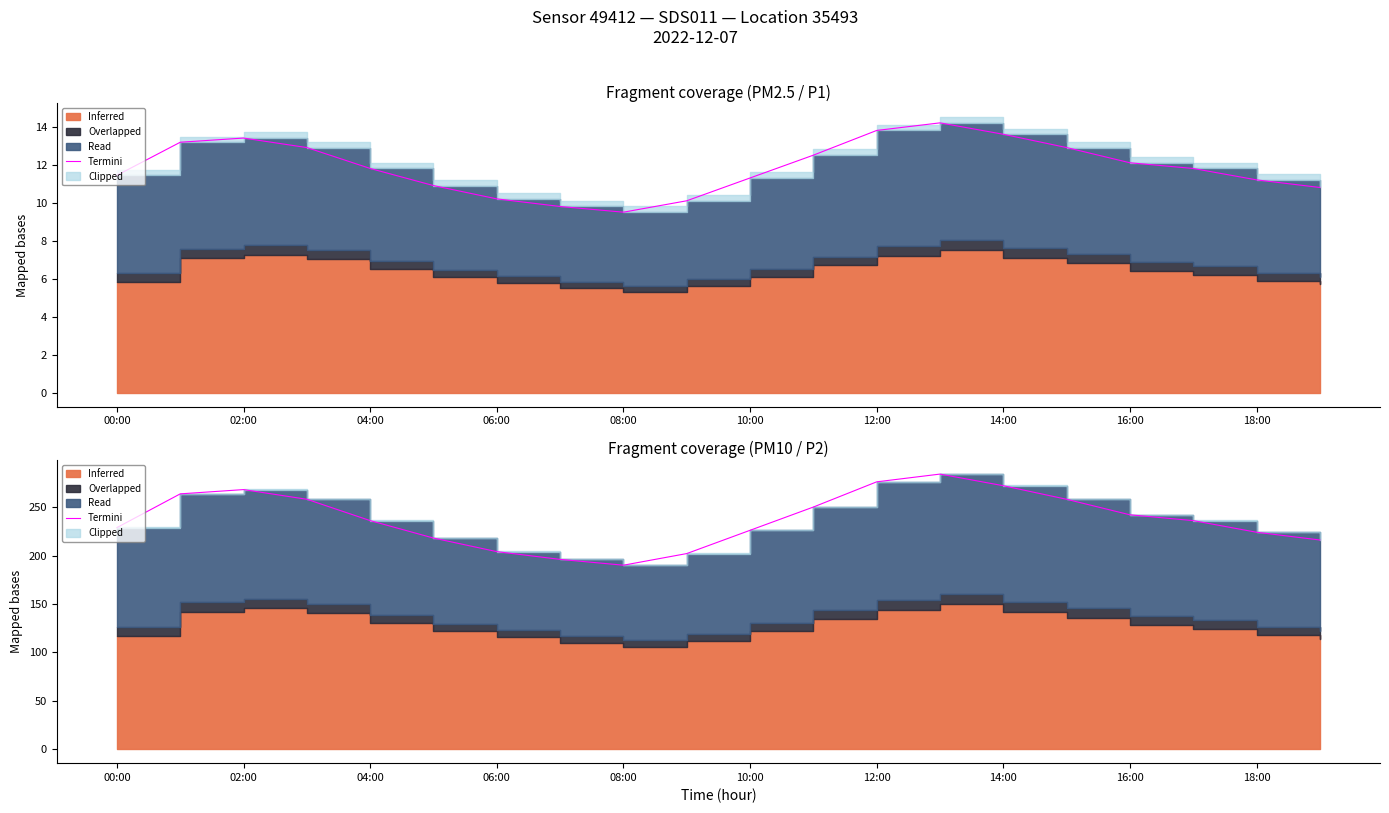

Between 18:00 and 17, which is larger?

17